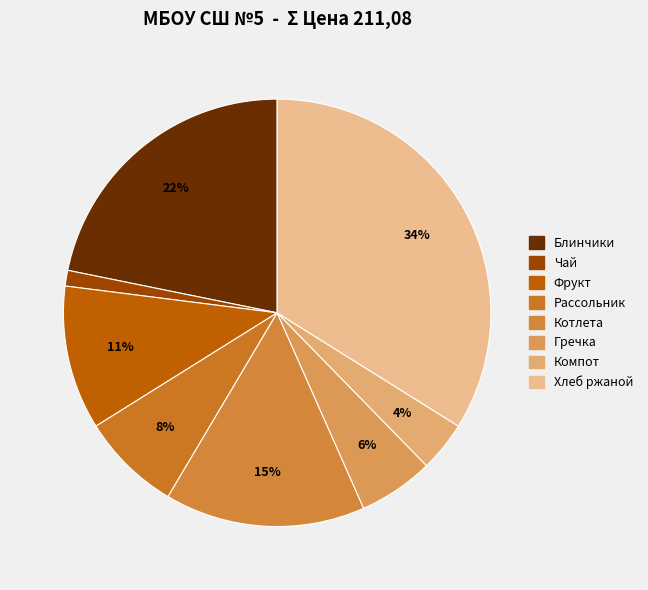

How many slices are in this pie chart?

8